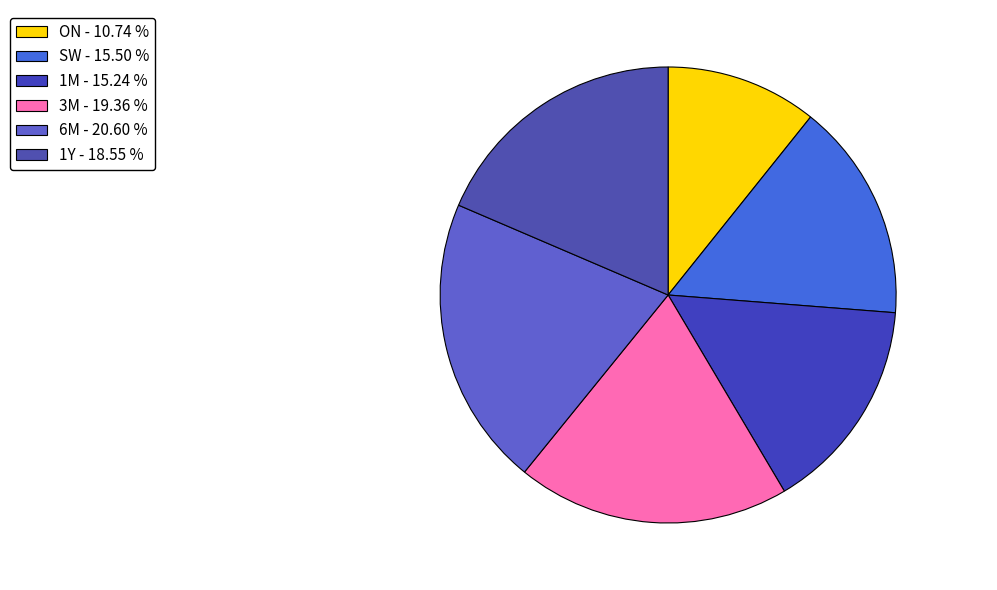

What percentage is the 1M slice, to the nearest percent?

15%